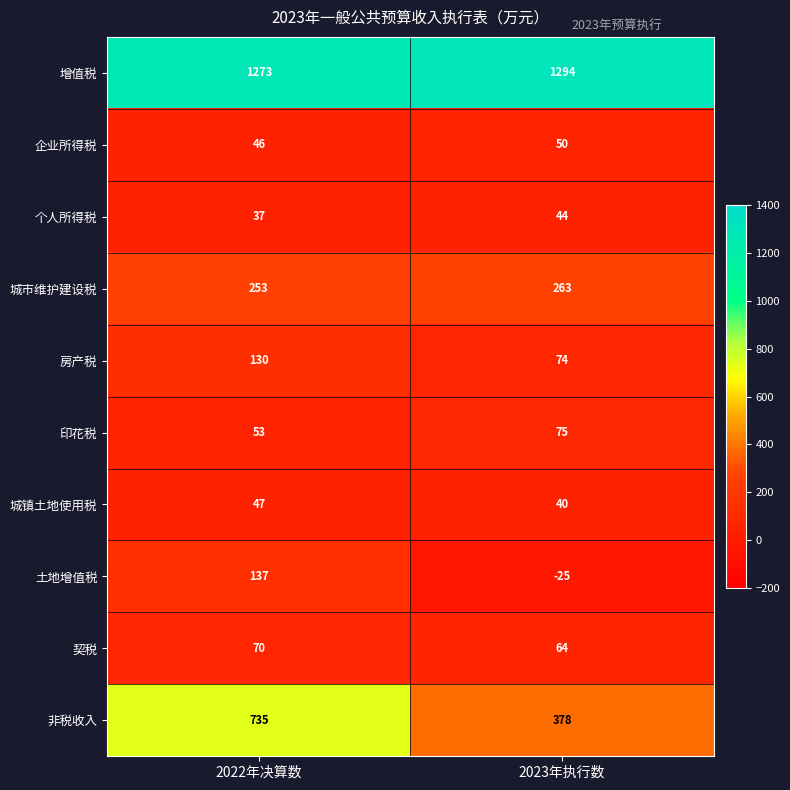

What is the difference between the 个人所得税 values at 2022年决算数 and 2023年执行数?

7